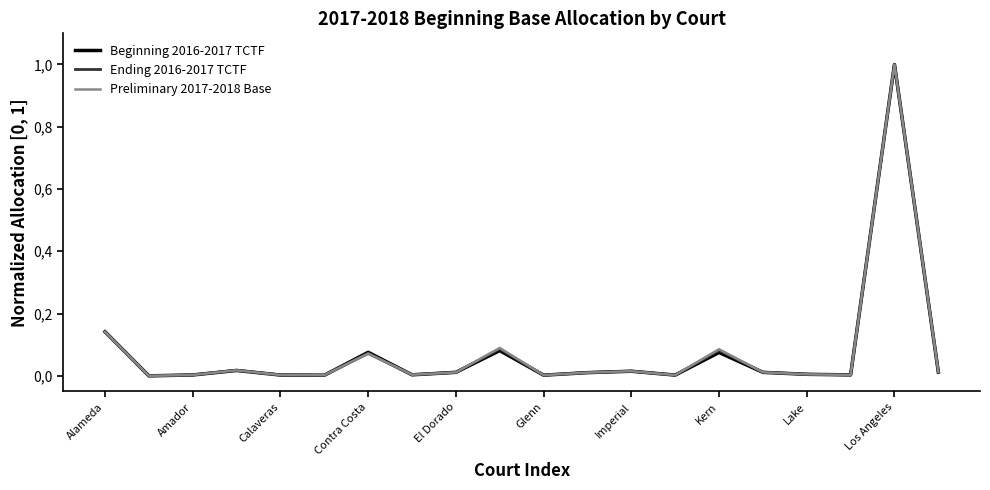

Does the chart have visible grid lines?

No